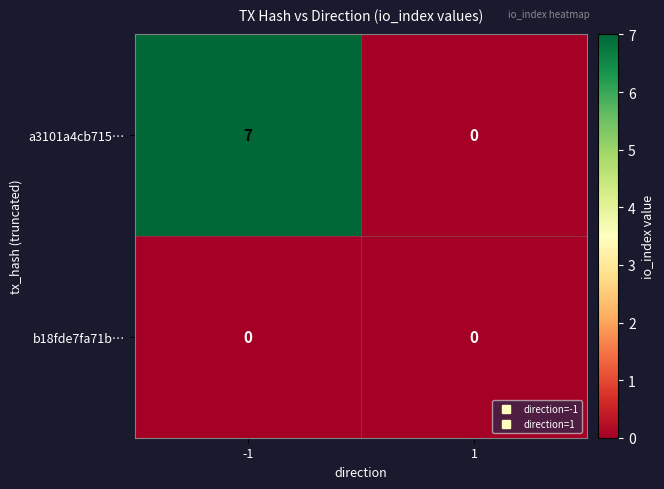

What is the difference between the maximum and minimum values in the a3101a4cb715… series?

7